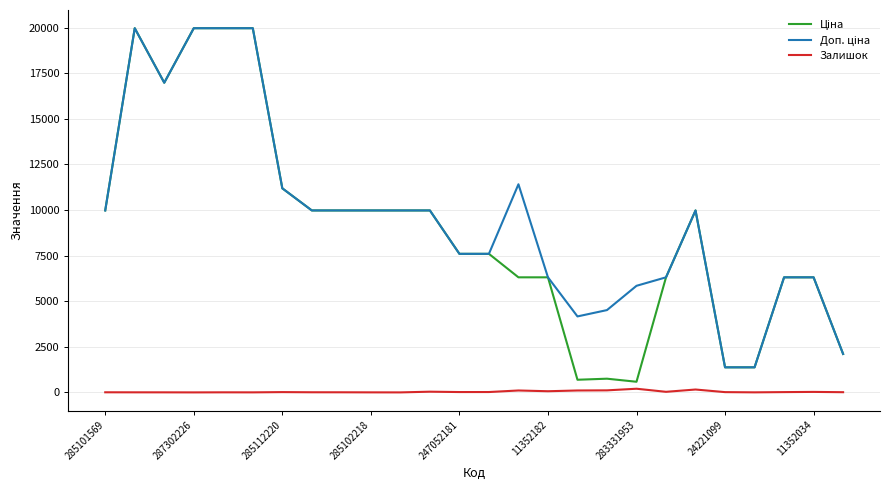

What is the maximum value shown in the chart?

19964.2